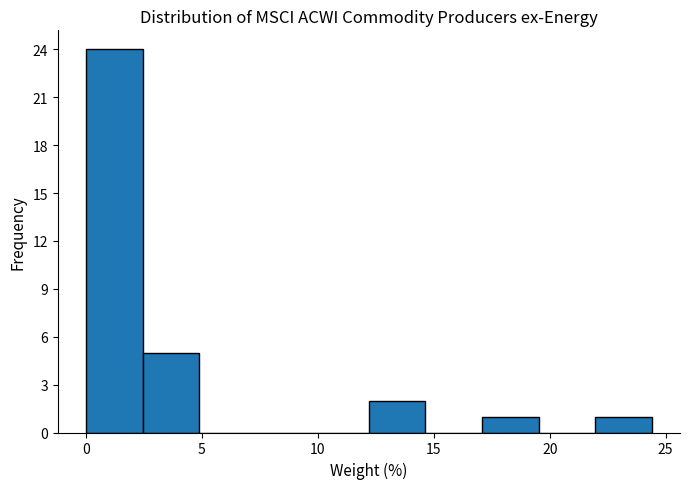

What is the height of the bar covering 17.0 to 19.5 on the x-axis? Neither the bar edges nor the heights are printed on the chart, so give them approximately, as read against the axes.

1